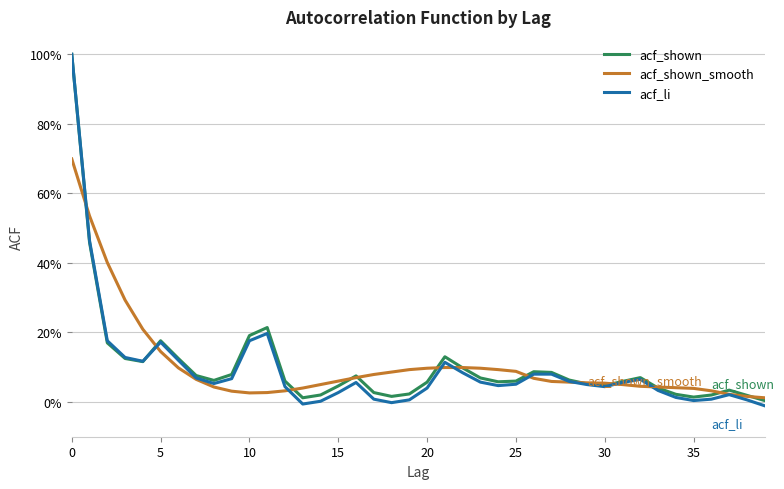

What are all the series names shown in the legend?

acf_shown, acf_shown_smooth, acf_li